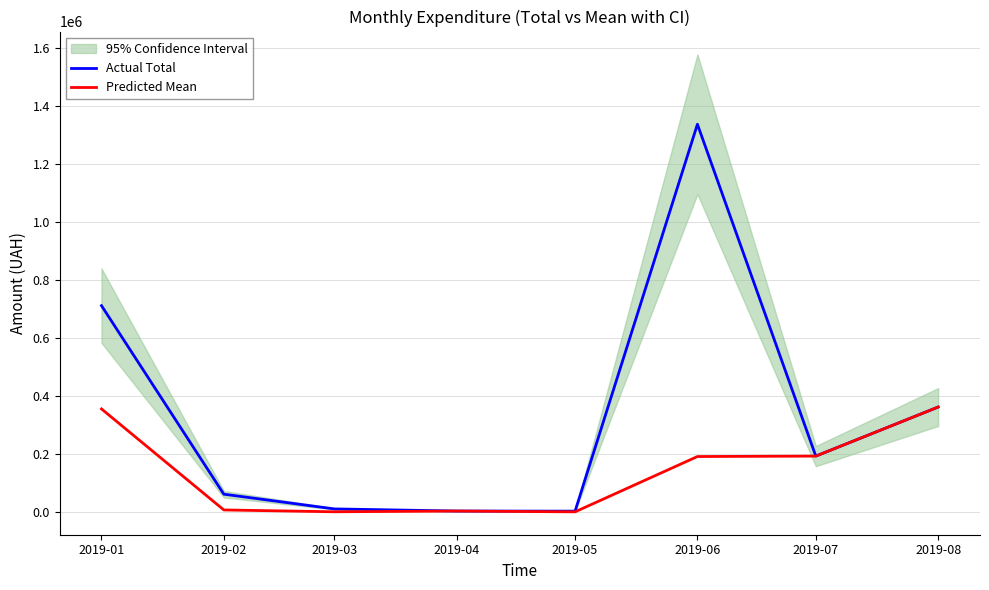

Does the chart display data point markers on the line(s)?

No